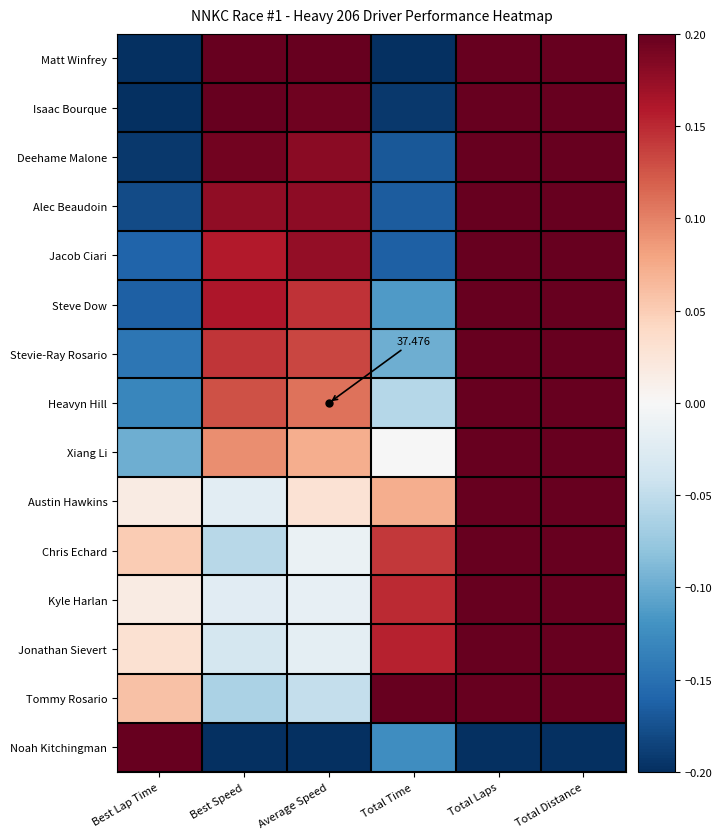

Is the value of Austin Hawkins at Average Speed greater than the value of Chris Echard at Total Laps?

No